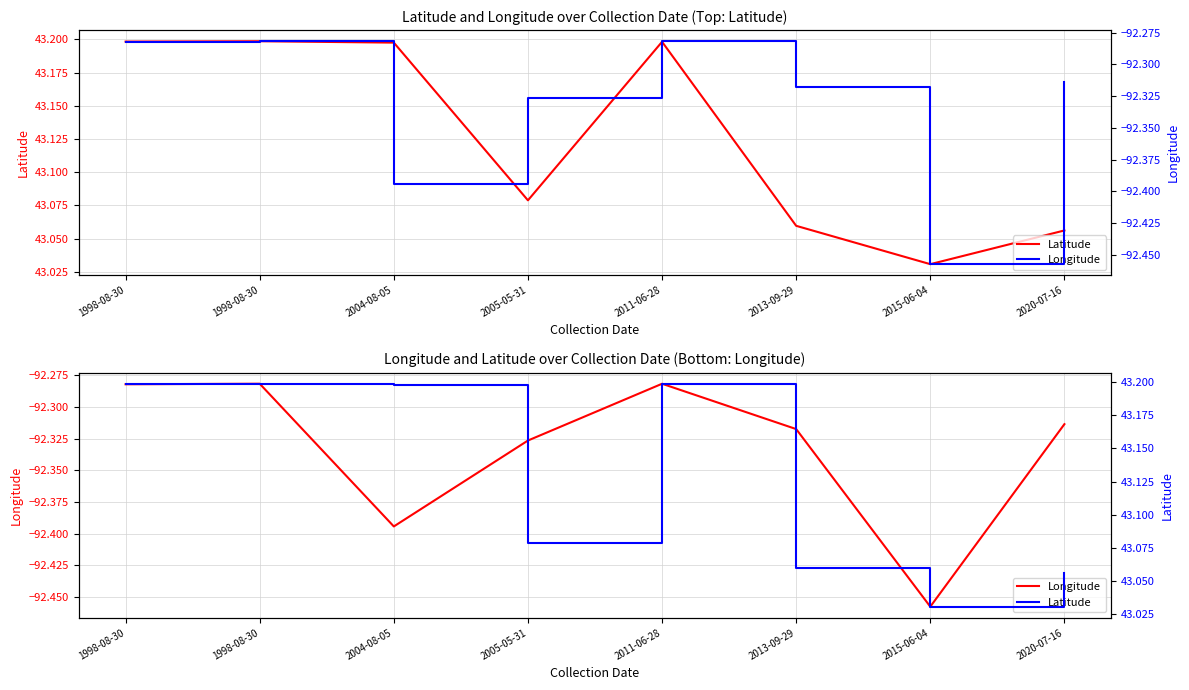

Is this an area chart (filled region under the line)?

No